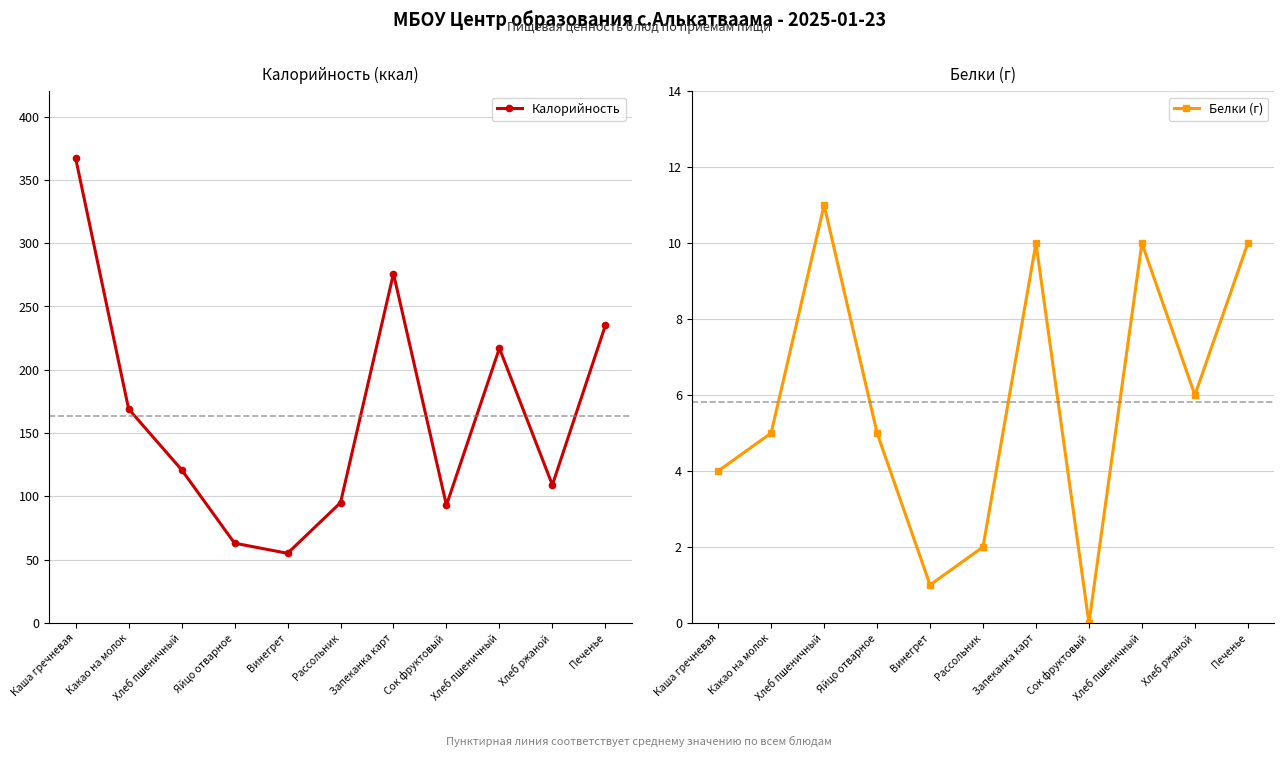

At Печенье, list the series in order from smallest to largest.

Белки (г), Калорийность